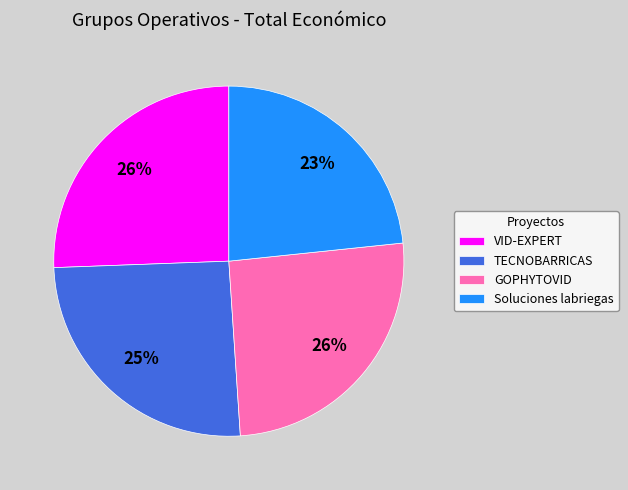

True or false: VID-EXPERT accounts for 35% of the total.

False